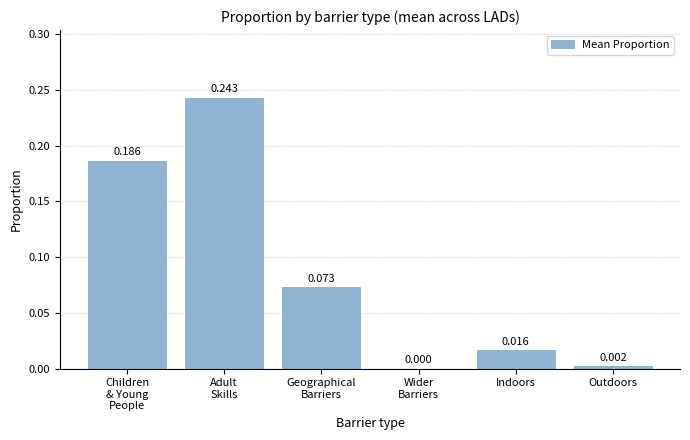

Count the number of categories in the chart.

6